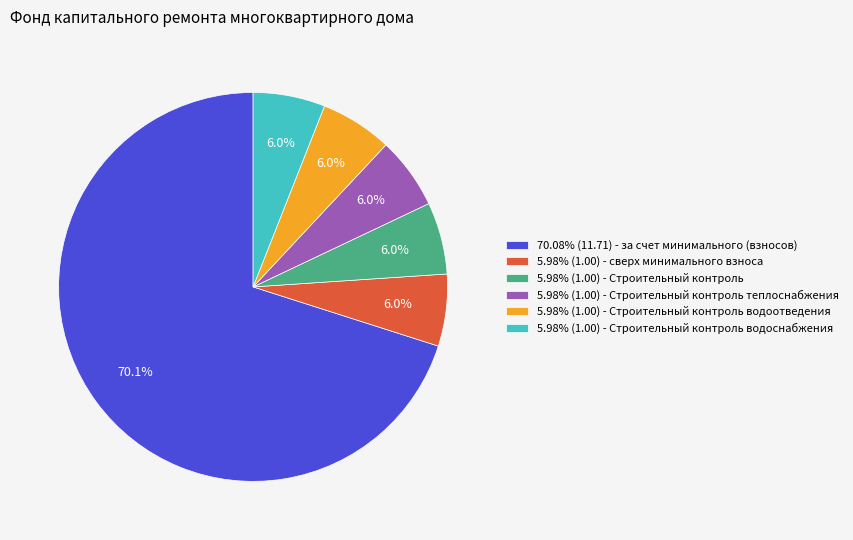

What portion of the pie excludes 5.98% (1.00) - Строительный контроль водоотведения?

94.0%